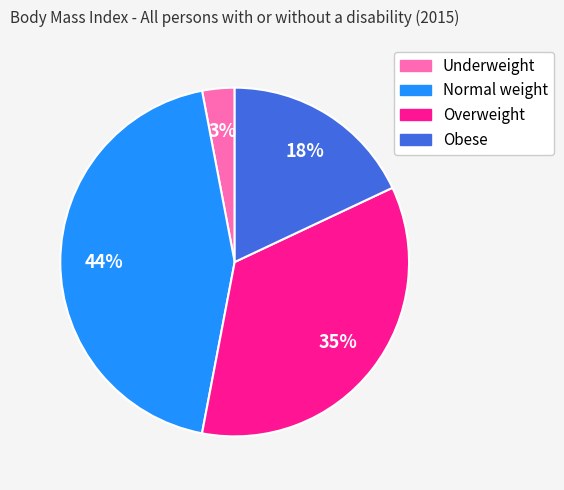

Is there a majority slice in this chart?

No